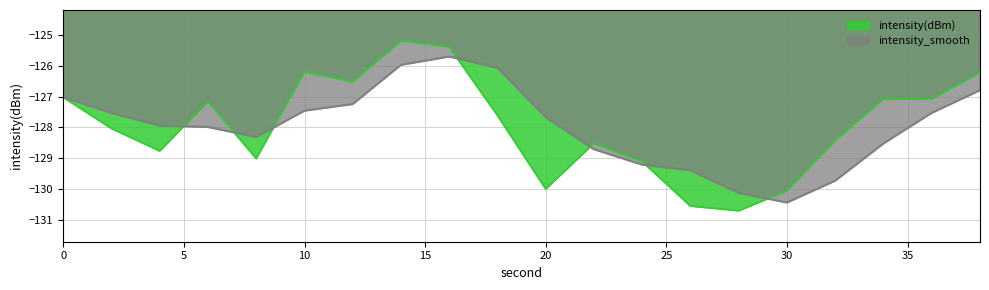

Rank the categories by value from lowest to highest.

28, 26, 30, 20, 24, 8, 4, 22, 32, 2, 18, 6, 36, 34, 0, 12, 38, 10, 16, 14